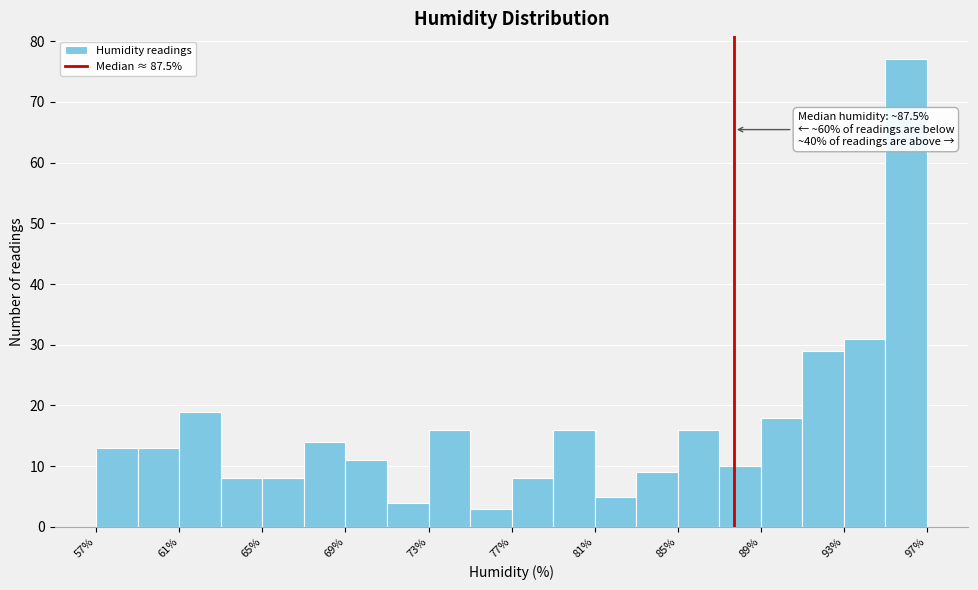

Around what value on the x-axis is the tallest bar? Give the approximate position of its centre, as read against the axis.

95.5